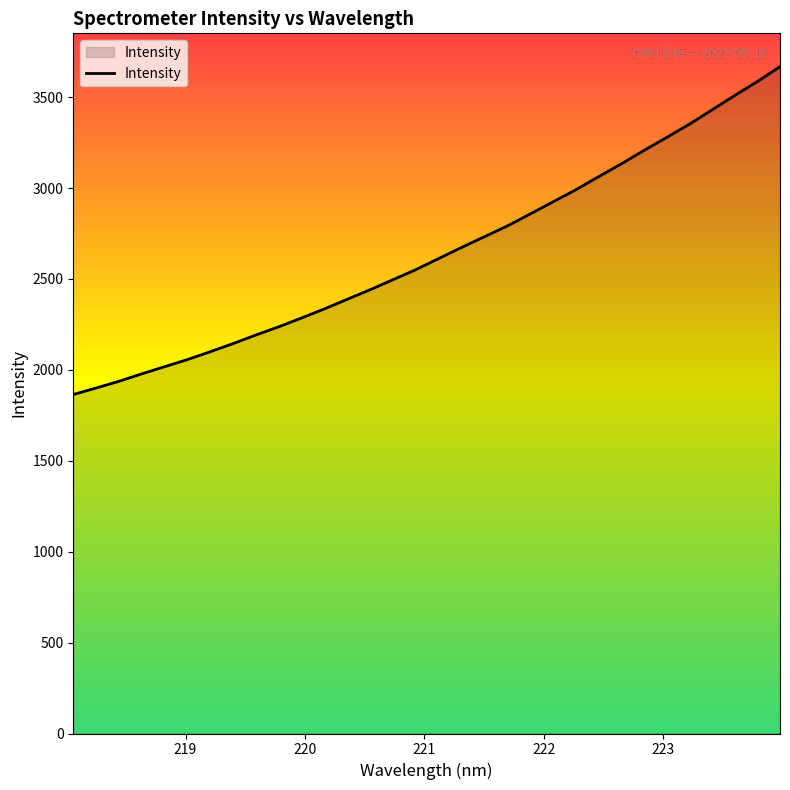

What is the maximum value shown in the chart?

3667.5